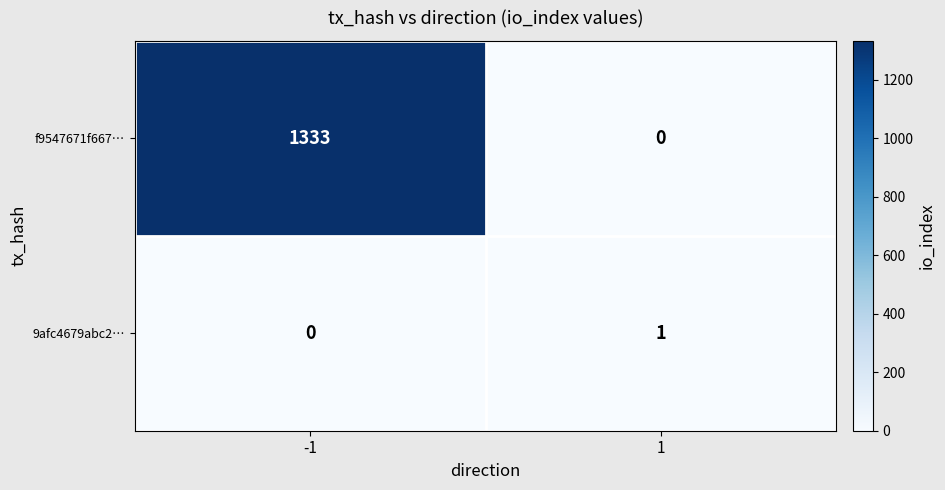

Reading left to right, what are all the values shown in this chart?

f9547671f667…: -1=1333	1=0
9afc4679abc2…: -1=0	1=1